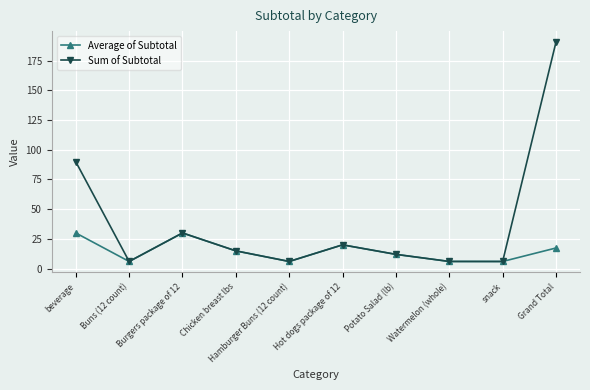

At which category does the chart reach its peak across all series?

Grand Total